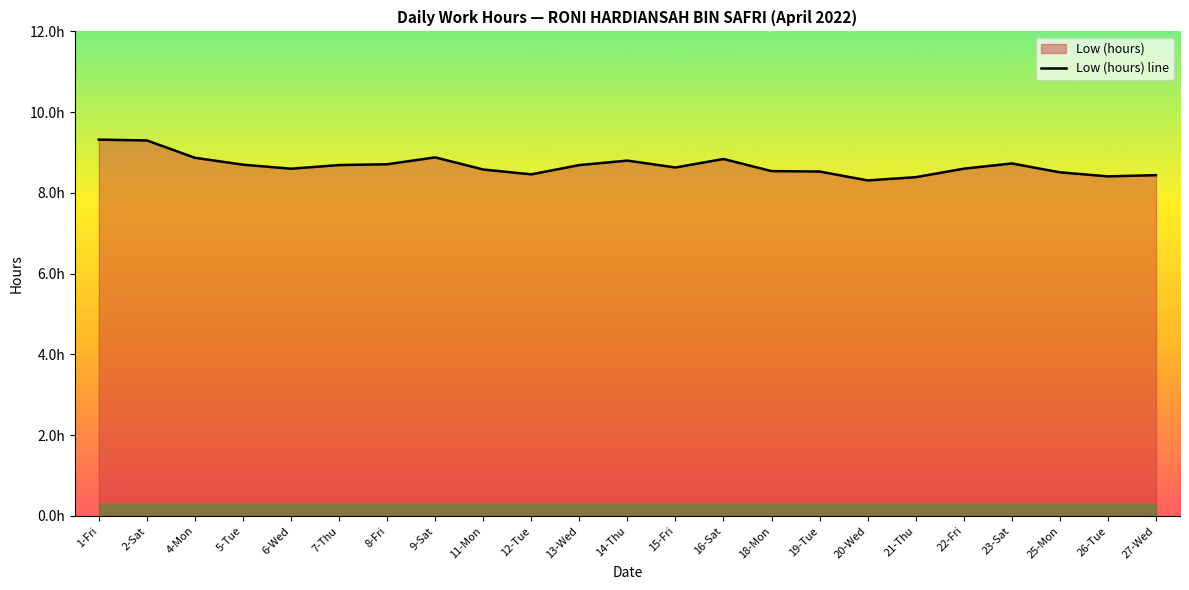

What is the label of the 23rd point from the left?

27-Wed